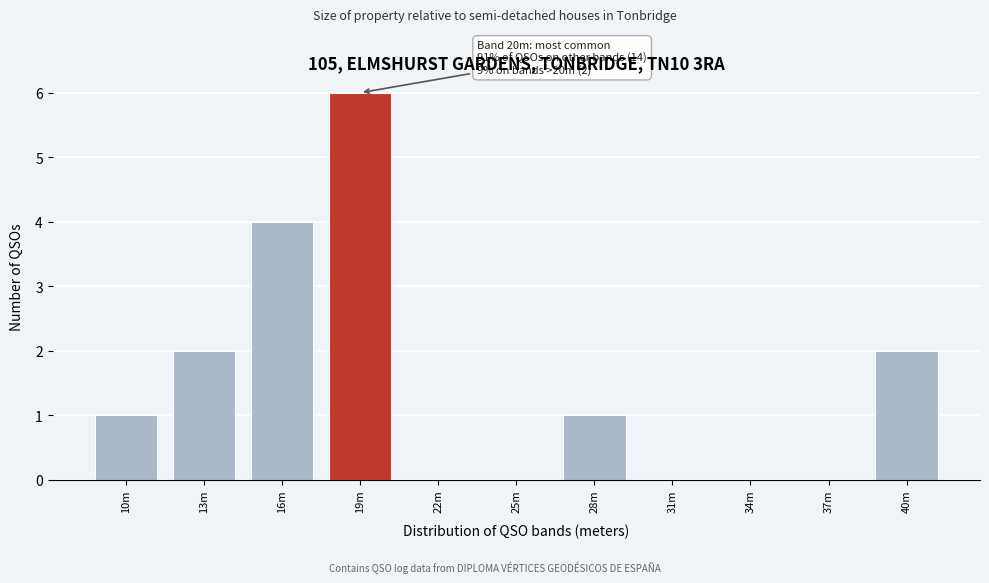

Reading left to right, transcribe all the data shown in this chart.

10m=1	13m=2	16m=4	19m=6	22m=0	25m=0	28m=1	31m=0	34m=0	37m=0	40m=2